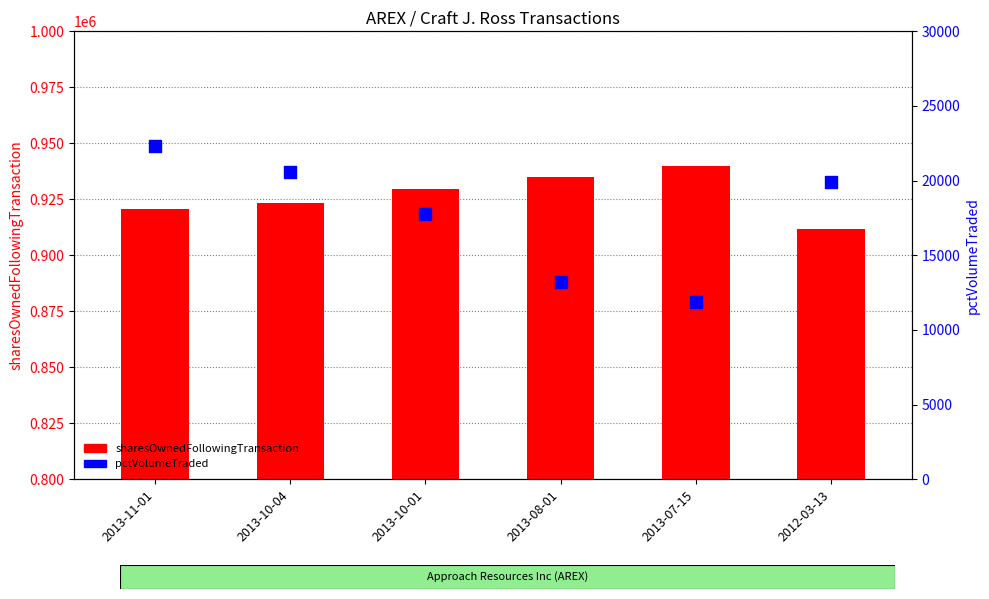

Which series contains the highest Y value?

sharesOwnedFollowingTransaction